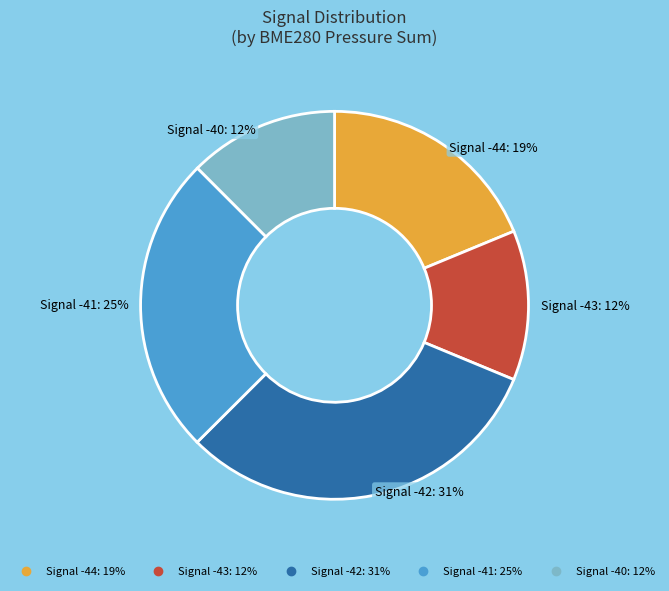

Is there any slice that represents more than half of the pie?

No